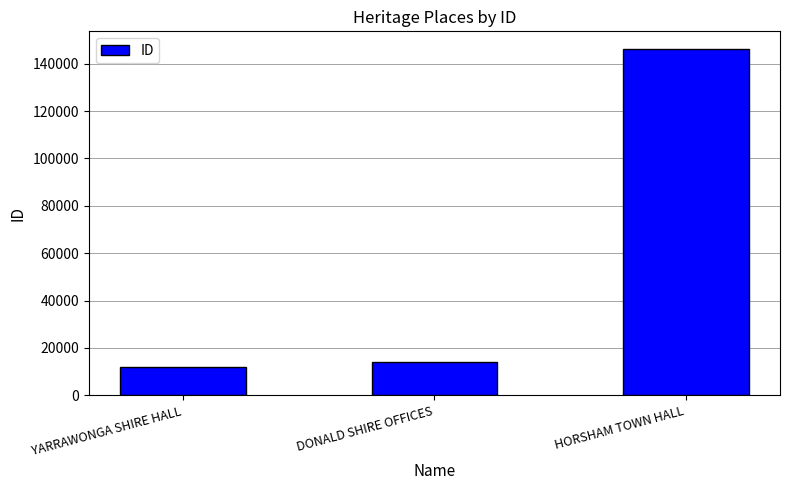

Does the chart contain any negative values?

No